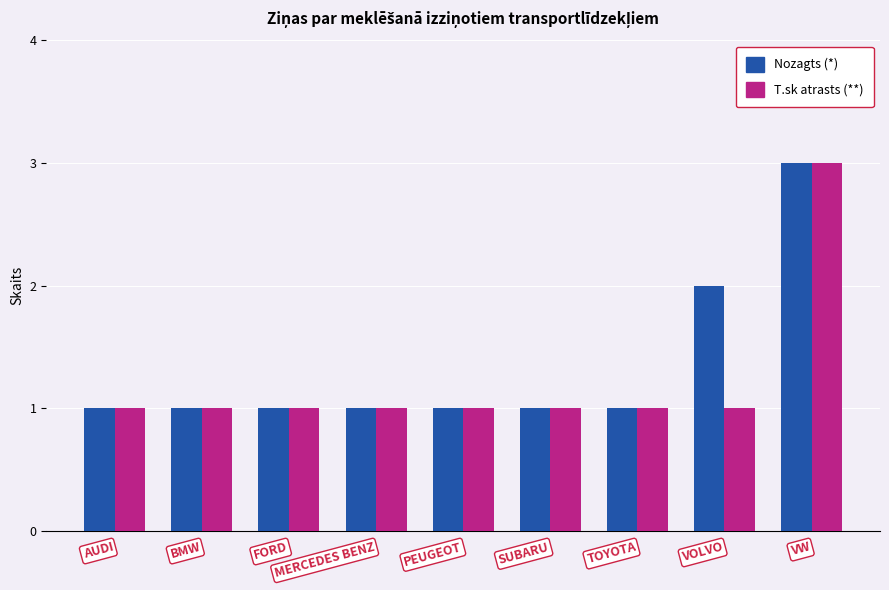

Are the bars grouped side by side (vs. stacked)?

Yes